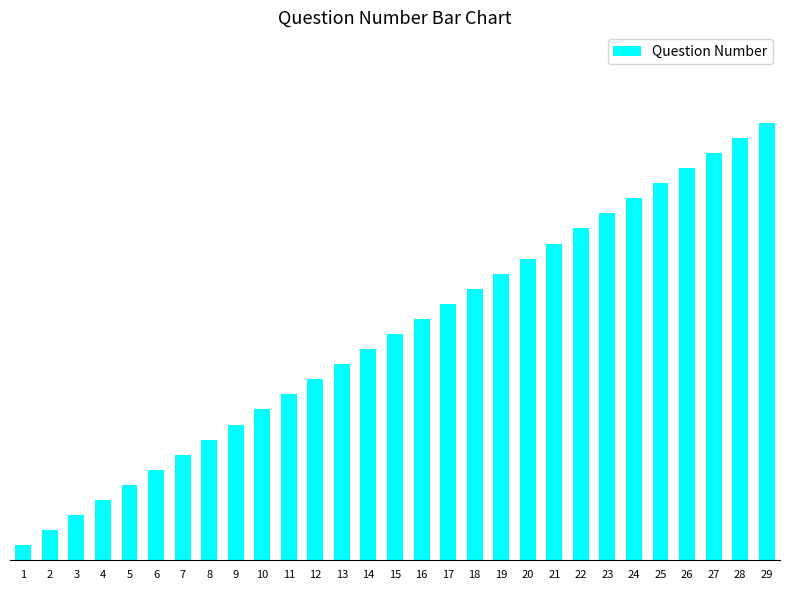

What is the smallest value displayed?

1